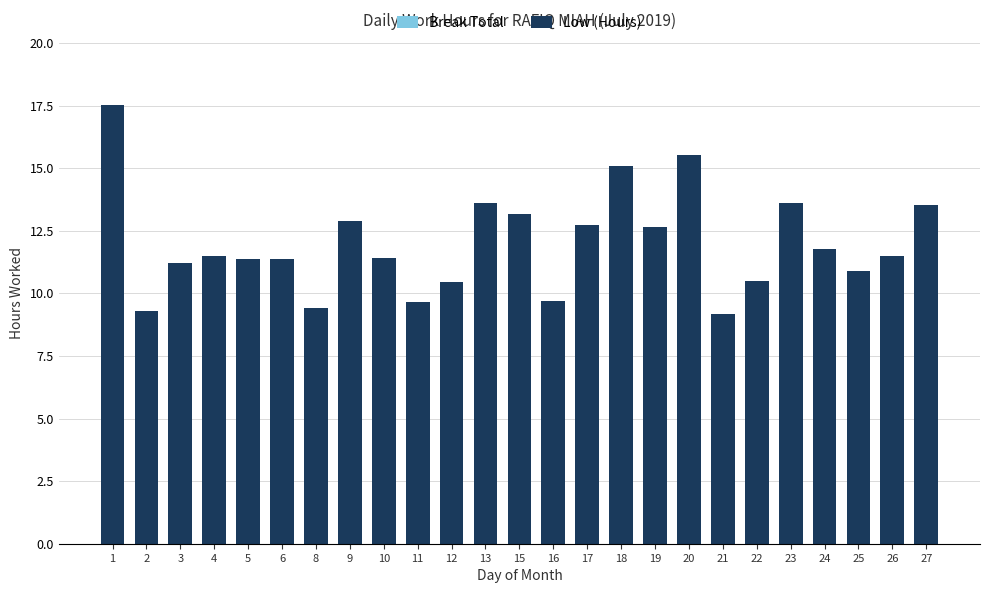

How many bars are there in total?

25